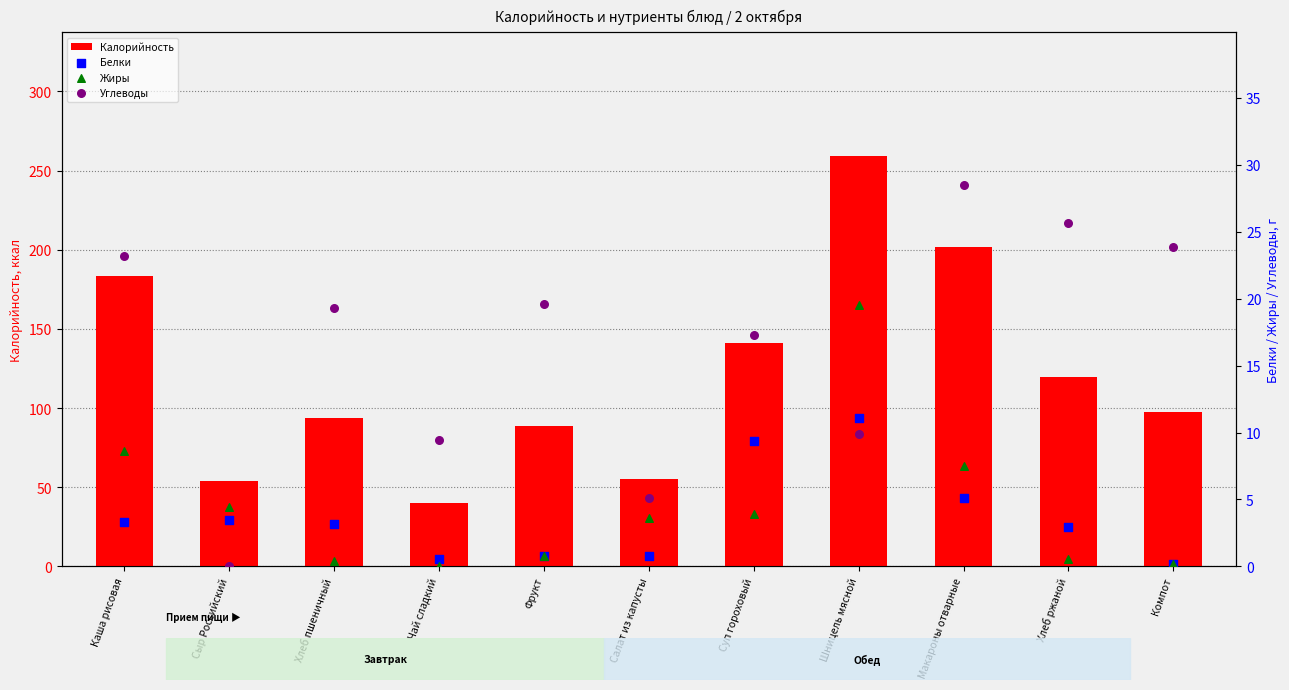

What are all the series names shown in the legend?

Калорийность, Белки, Жиры, Углеводы